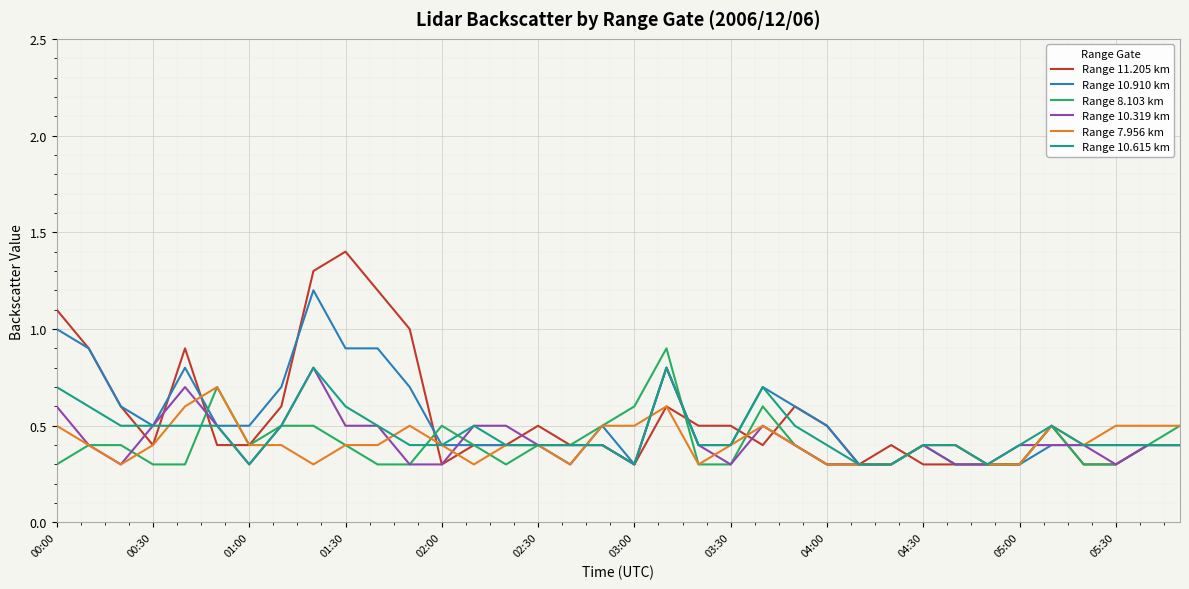

Which series has the widest spread of values?

Range 11.205 km